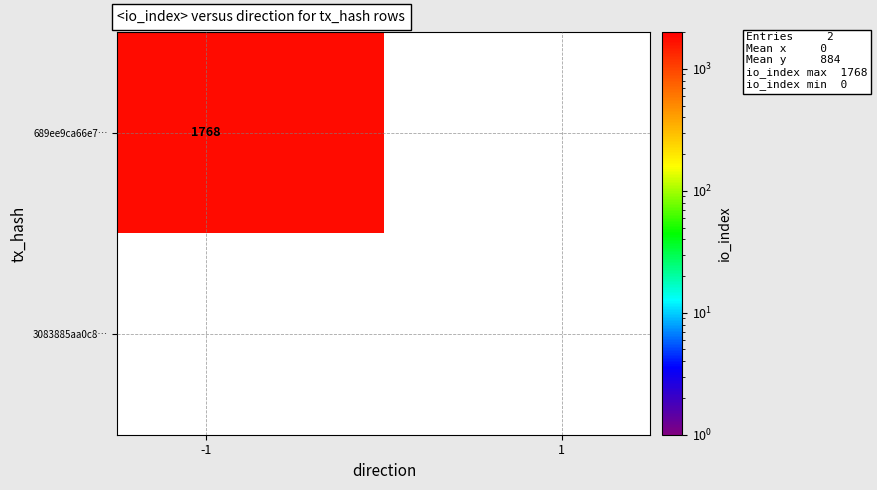

Which series changed the most between direction and io_index?

689ee9ca66e7948e13359e7f3d005159a14b64a